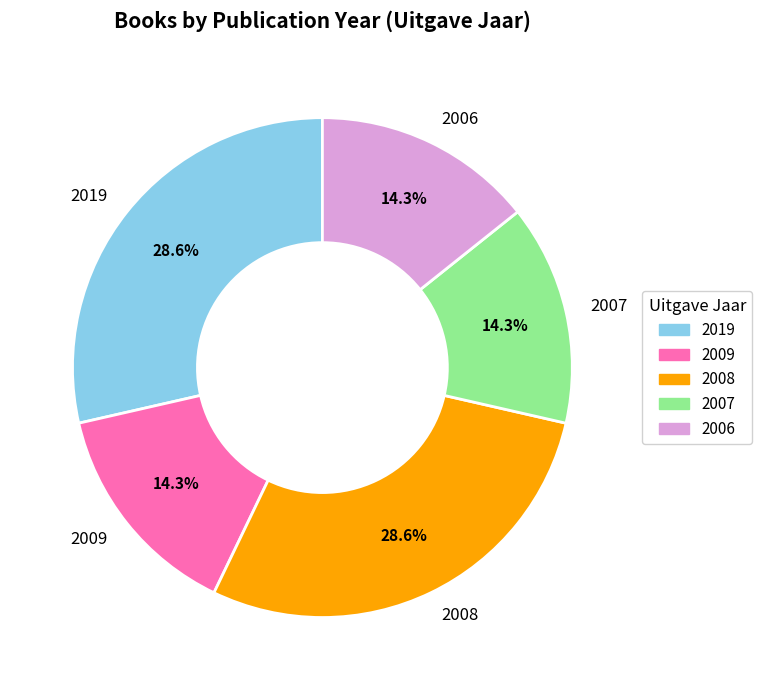

To the nearest percent, what is the average slice percentage?

20%